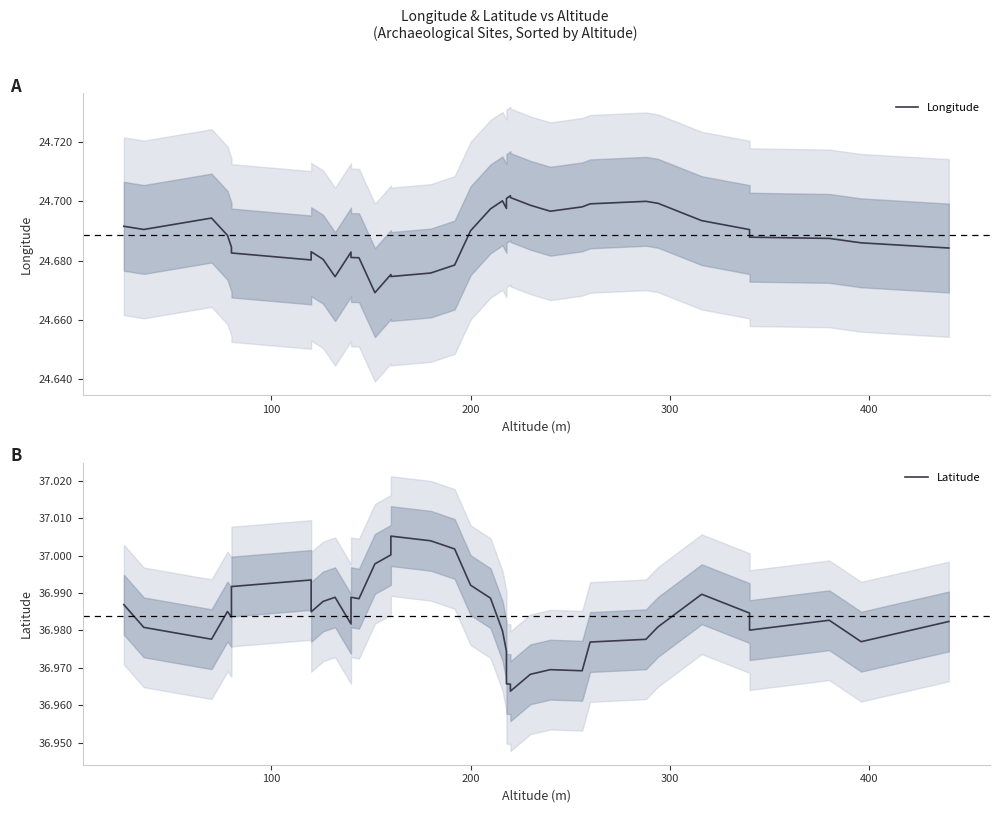

Is this an area chart (filled region under the line)?

No